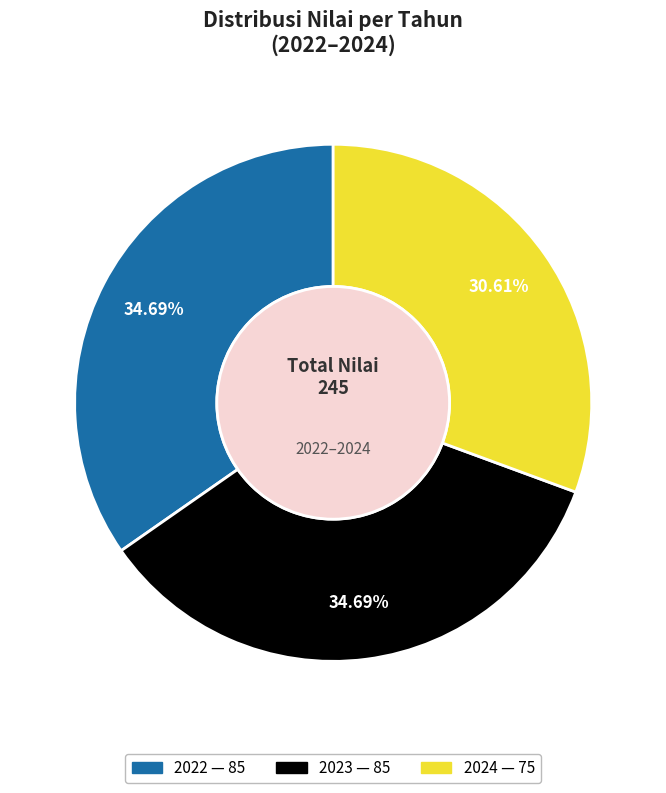

What is the ratio of the value at 2022 to the value at 2023?

1.0